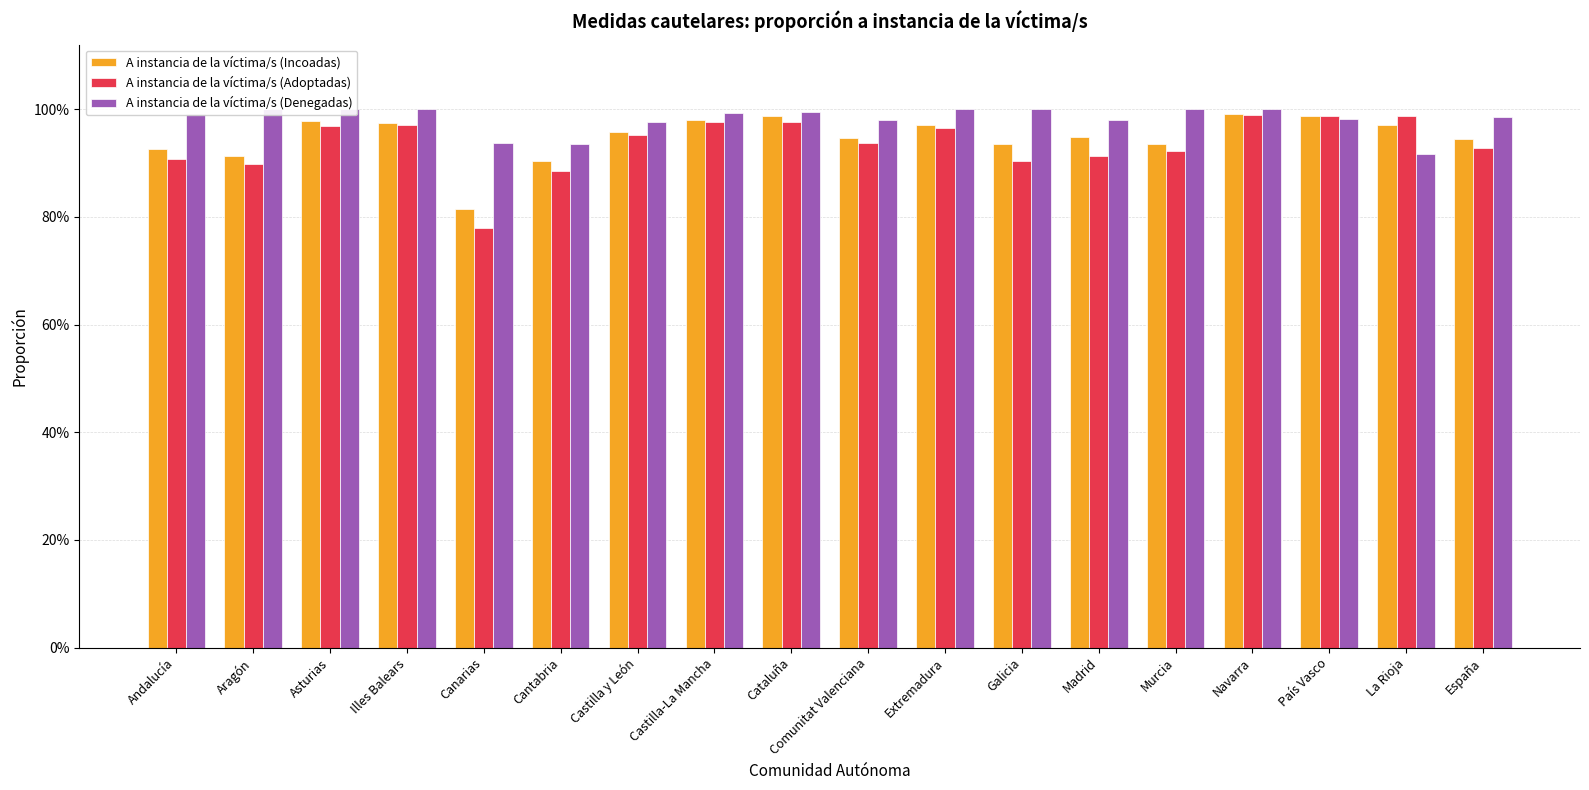

Count the number of data series in this chart.

3